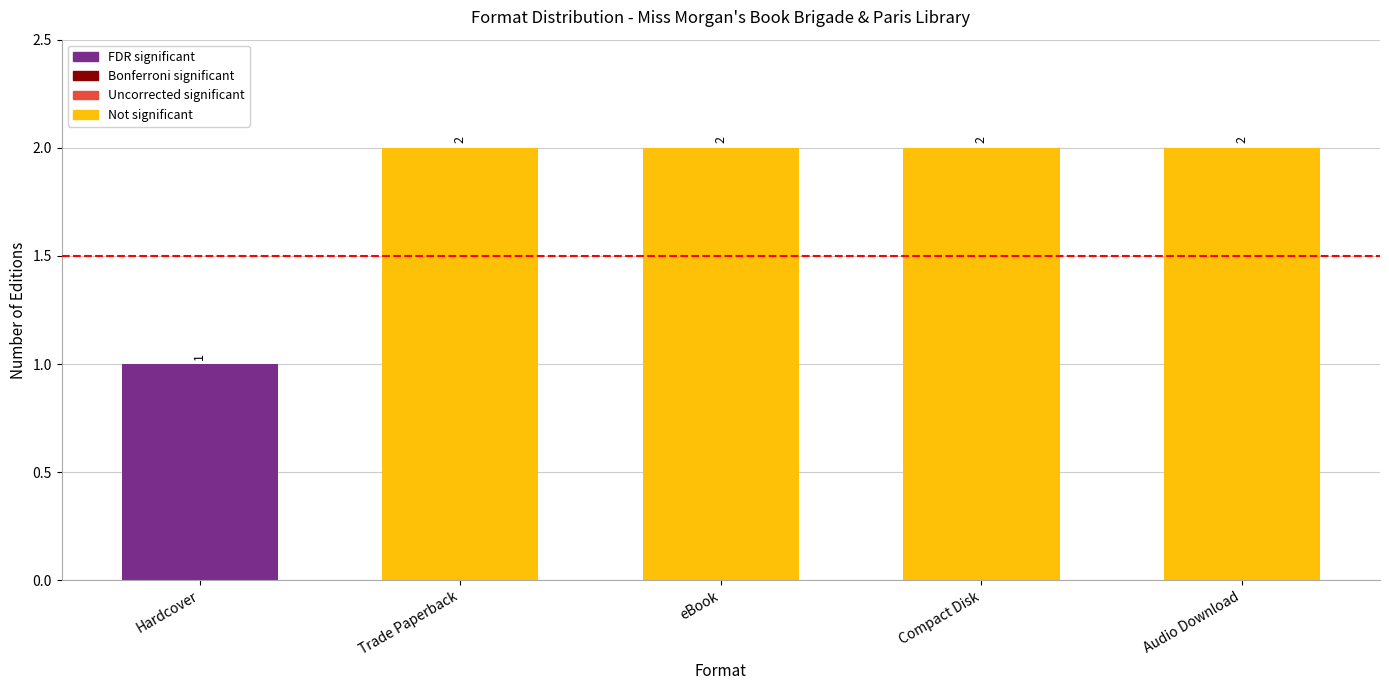

Which has a higher value, Hardcover or Trade Paperback?

Trade Paperback